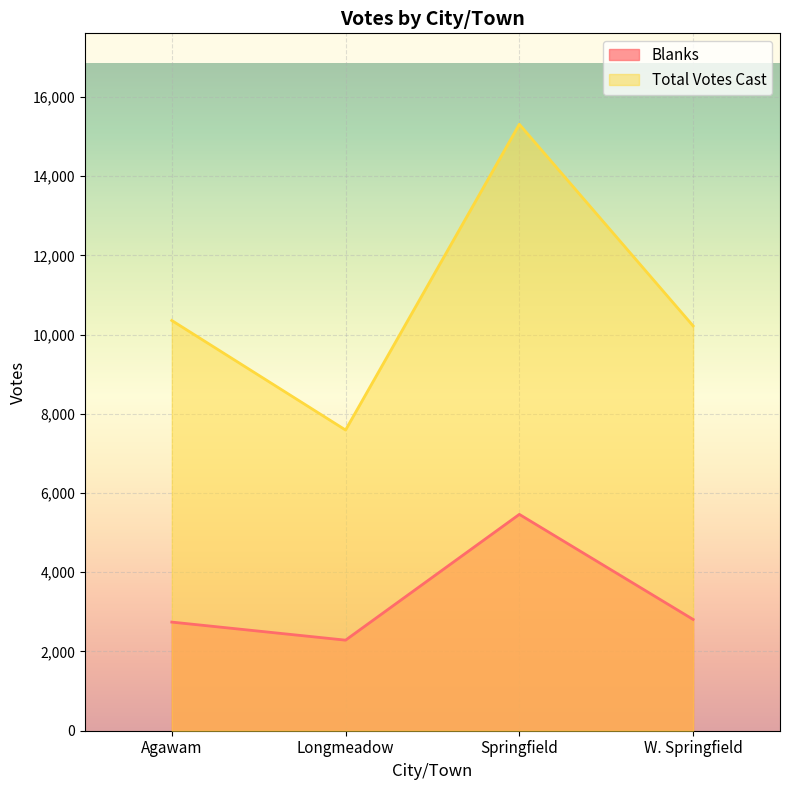

What position from the left is W. Springfield?

4